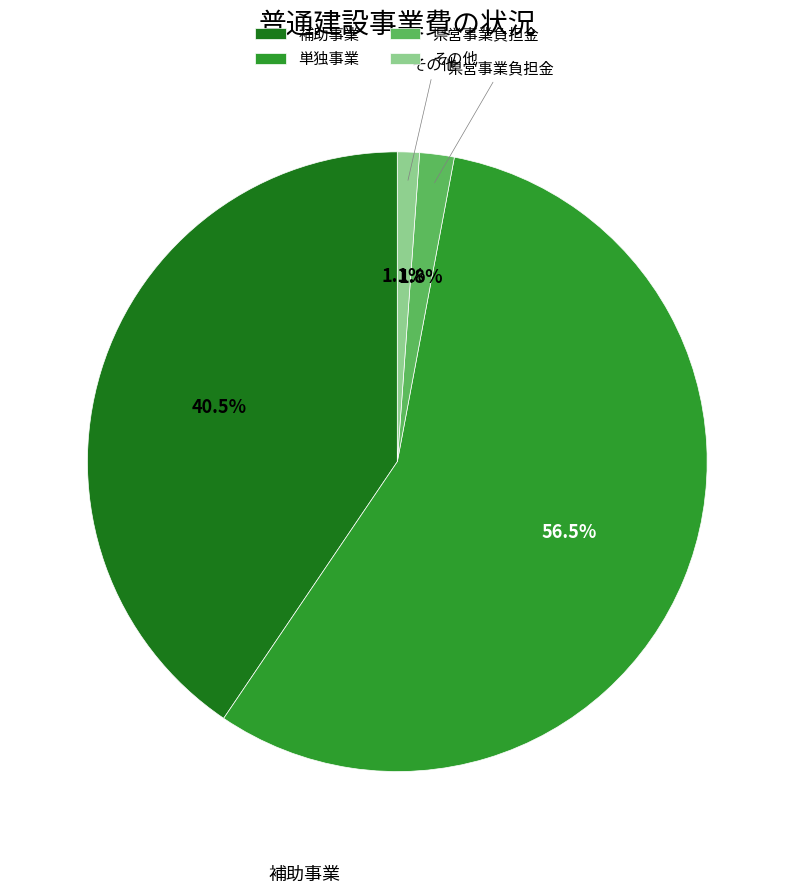

How many segments does this pie chart have?

4